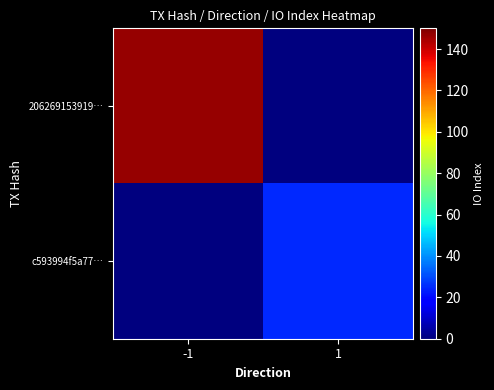

Count the number of data series in this chart.

2